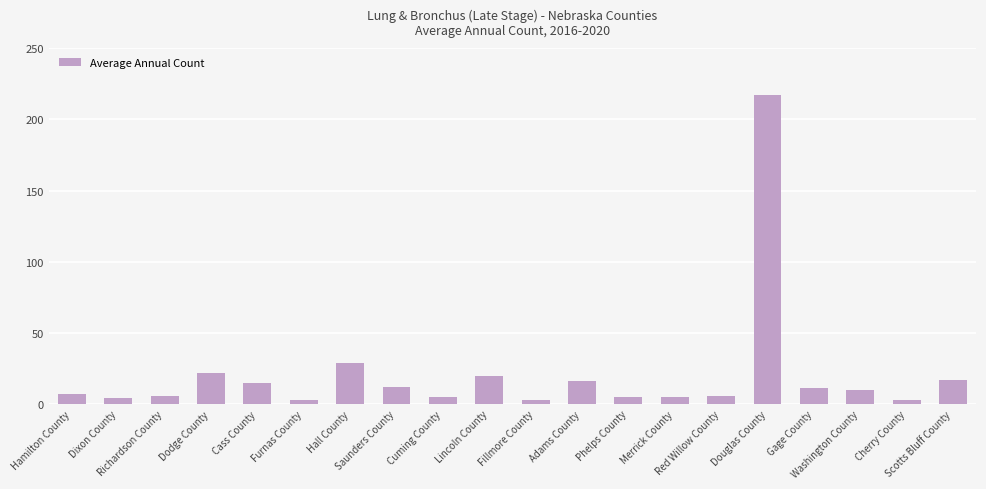

What is the smallest value displayed?

3